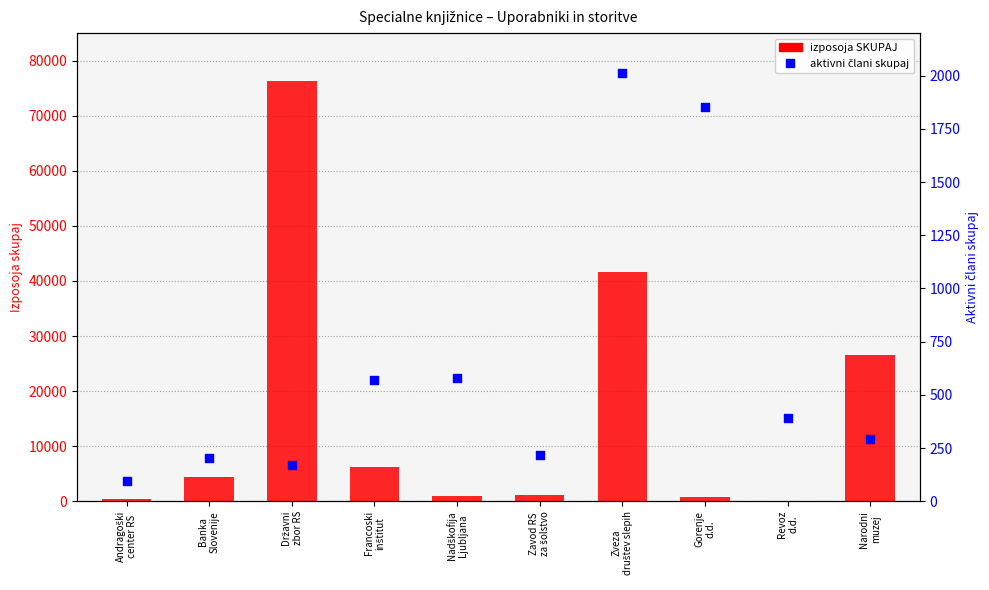

What are all the series names shown in the legend?

izposoja SKUPAJ, aktivni člani skupaj